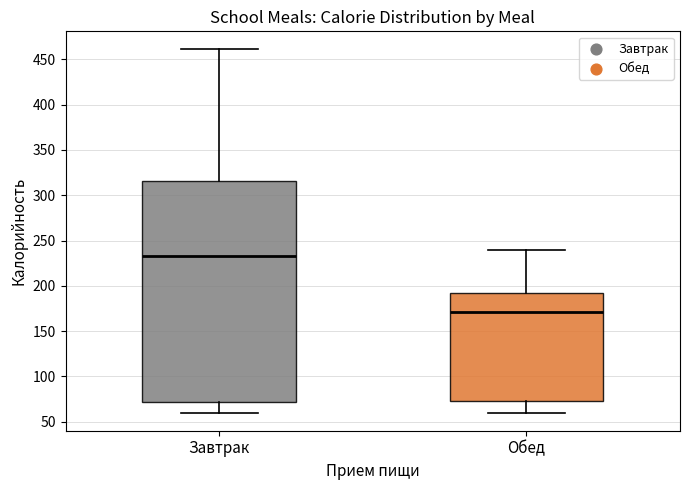

Reading left to right, read every box against the y-axis: the position of its median line, the range the box covers, and the ends of its whiskers. The values are not printed on the chart, so give them approximately, as read against the axis.

Завтрак: median 235, box 70 to 315, whiskers 60 to 460
Обед: median 170, box 75 to 190, whiskers 60 to 240